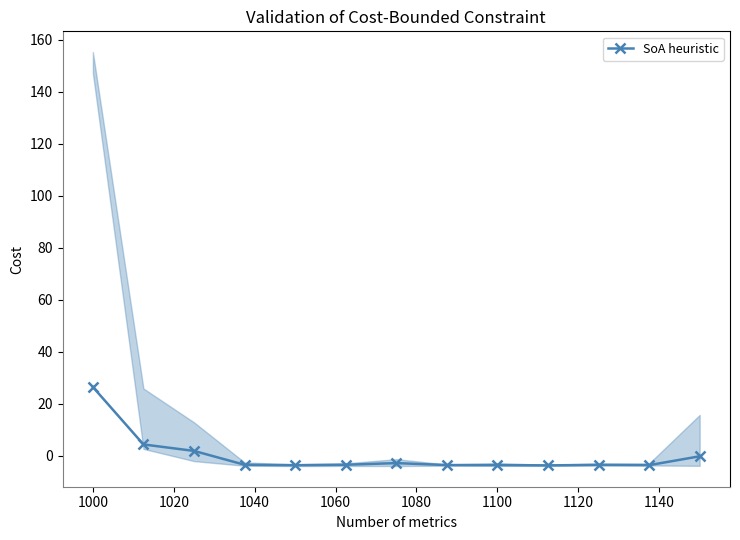

What is the difference between the maximum and minimum values?

30.2